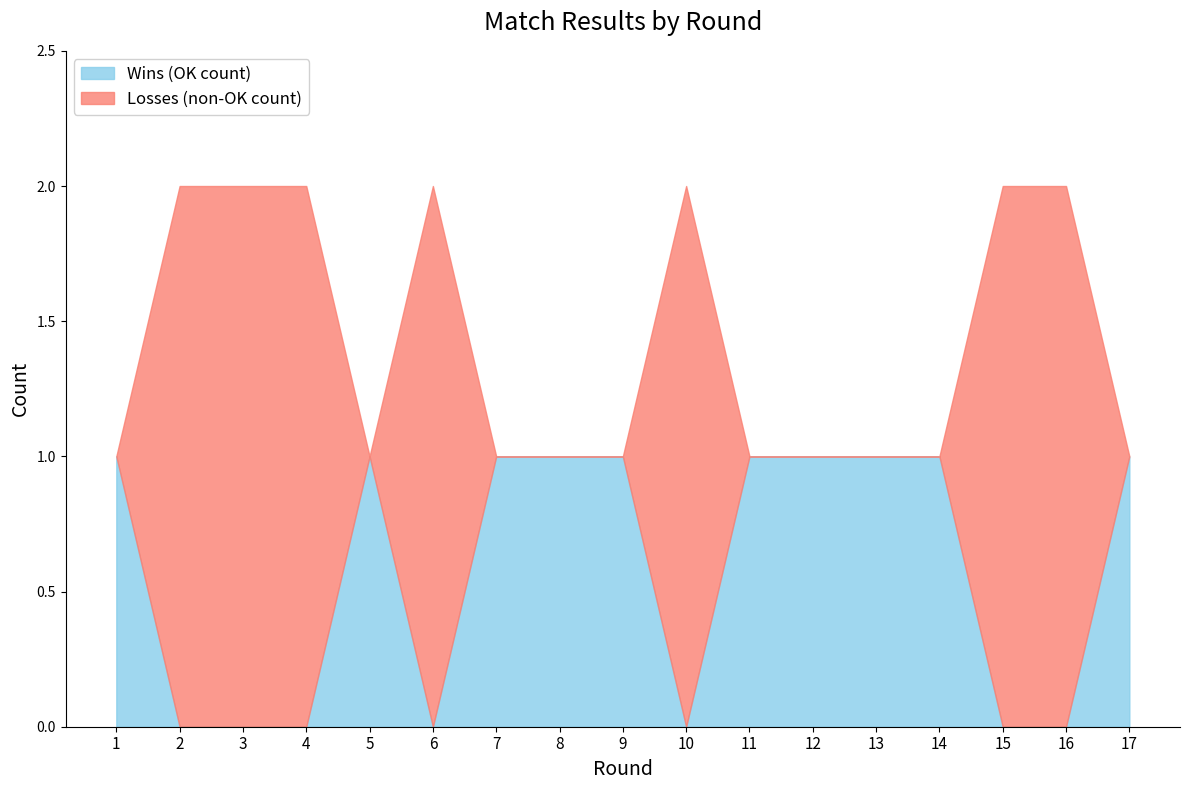

Reading left to right, transcribe all the data shown in this chart.

Wins (OK count): 1	0	0	0	1	0	1	1	1	0	1	1	1	1	0	0	1
Losses (non-OK count): 0	2	2	2	0	2	0	0	0	2	0	0	0	0	2	2	0